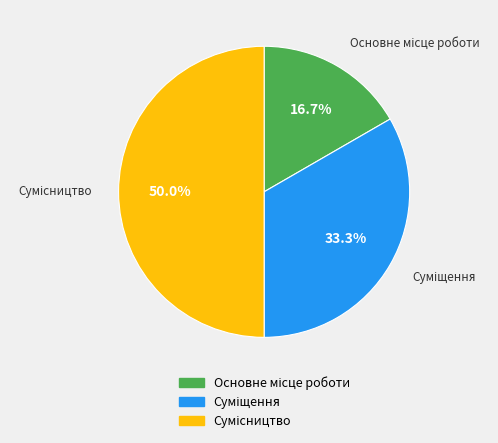

Count the number of slices in the pie.

3